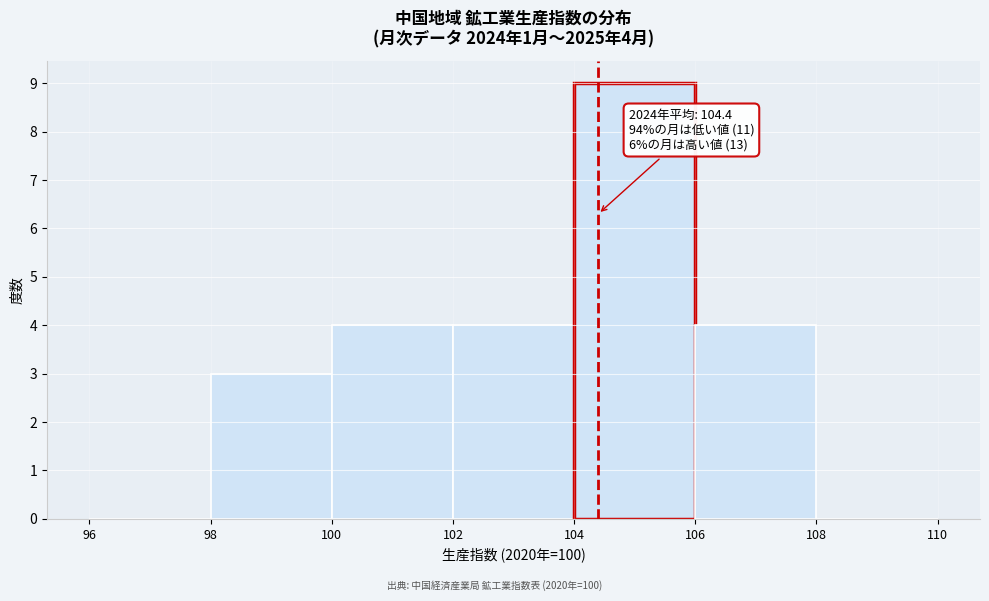

Over which range of the x-axis is the bar tallest?

104 to 106